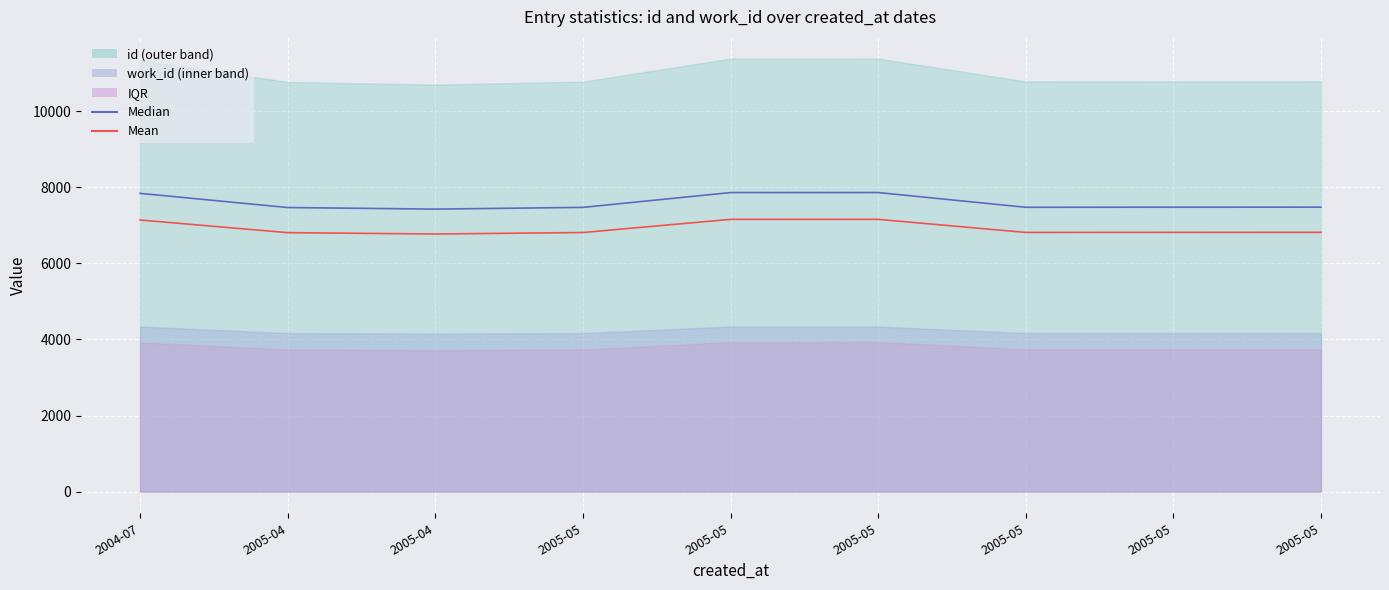

True or false: Mean and Median intersect in this chart.

False